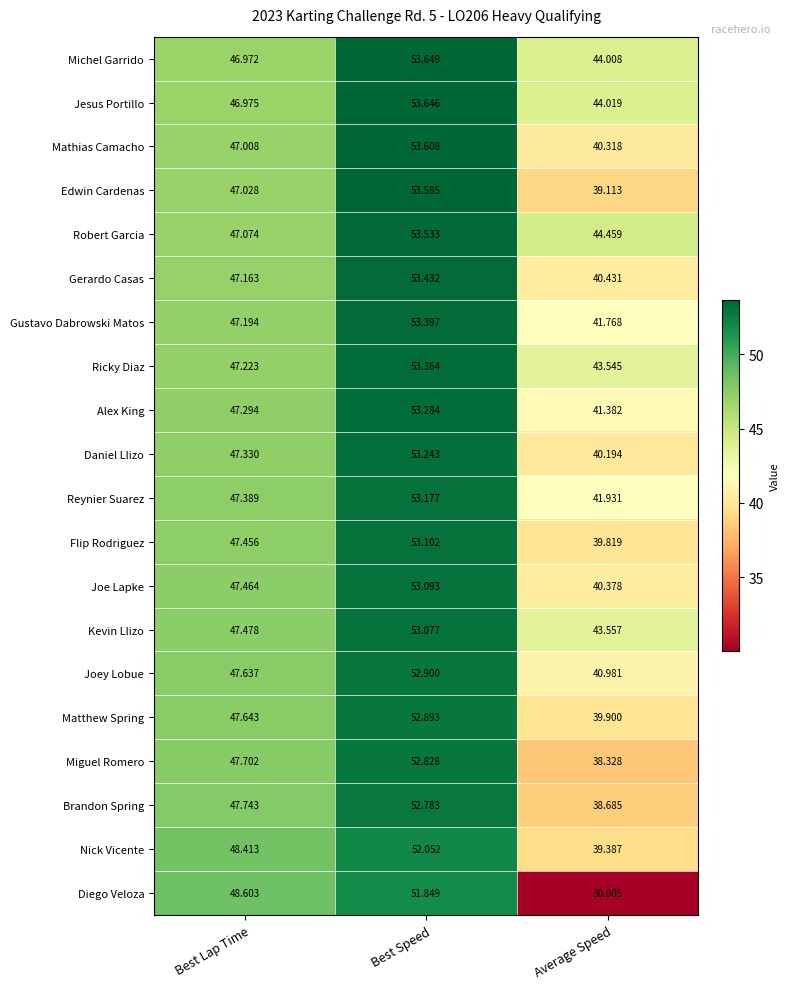

What is the spread (max minus min) of values at Best Speed?

1.8